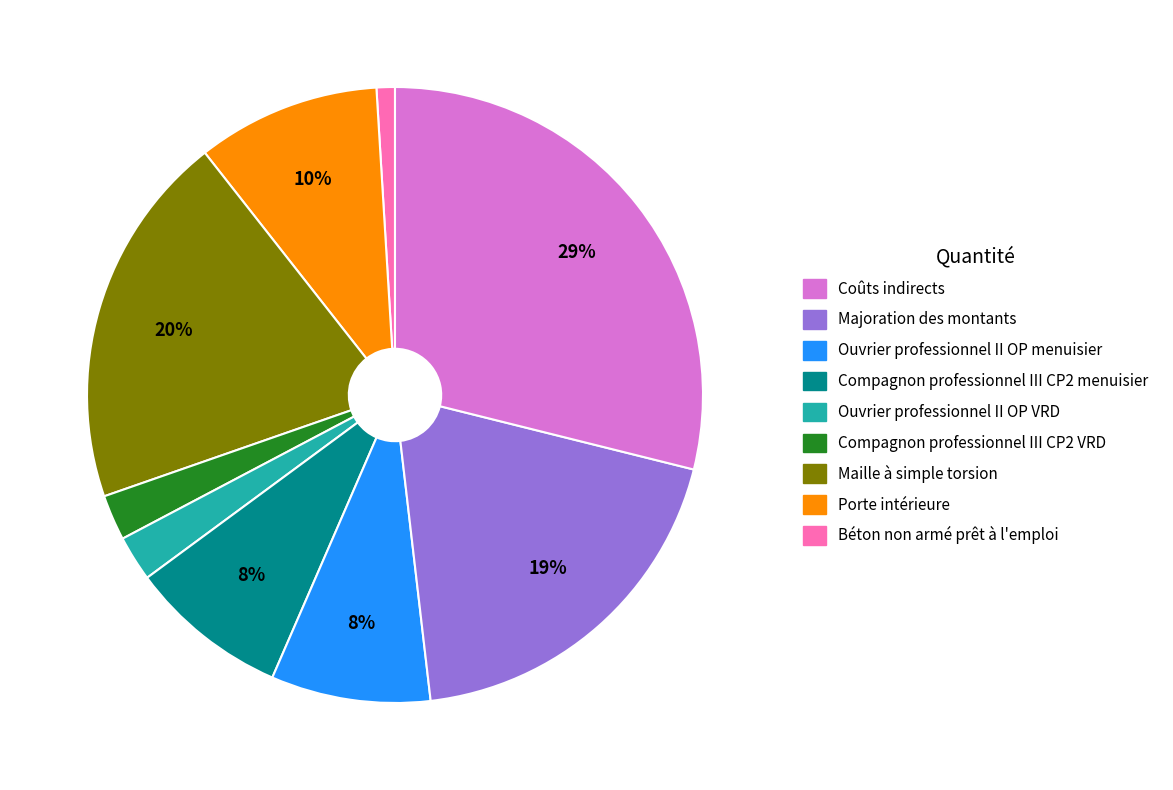

Is there any slice that represents more than half of the pie?

No